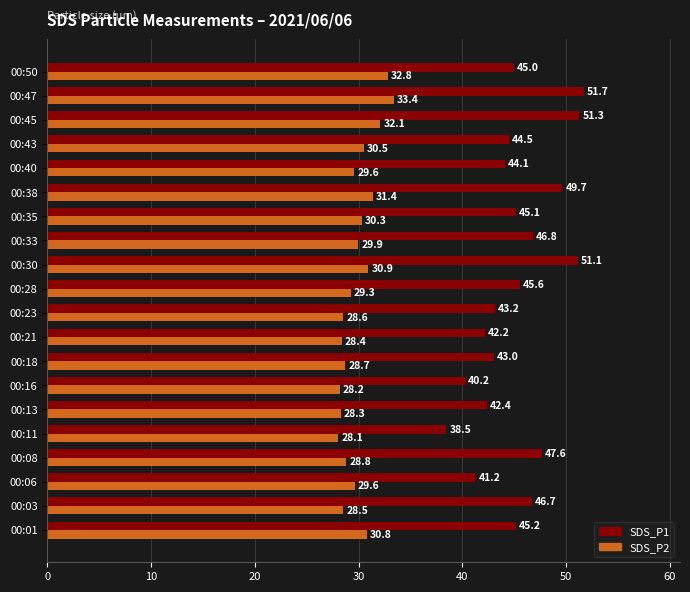

What is the average value of the SDS_P2 series?

29.9